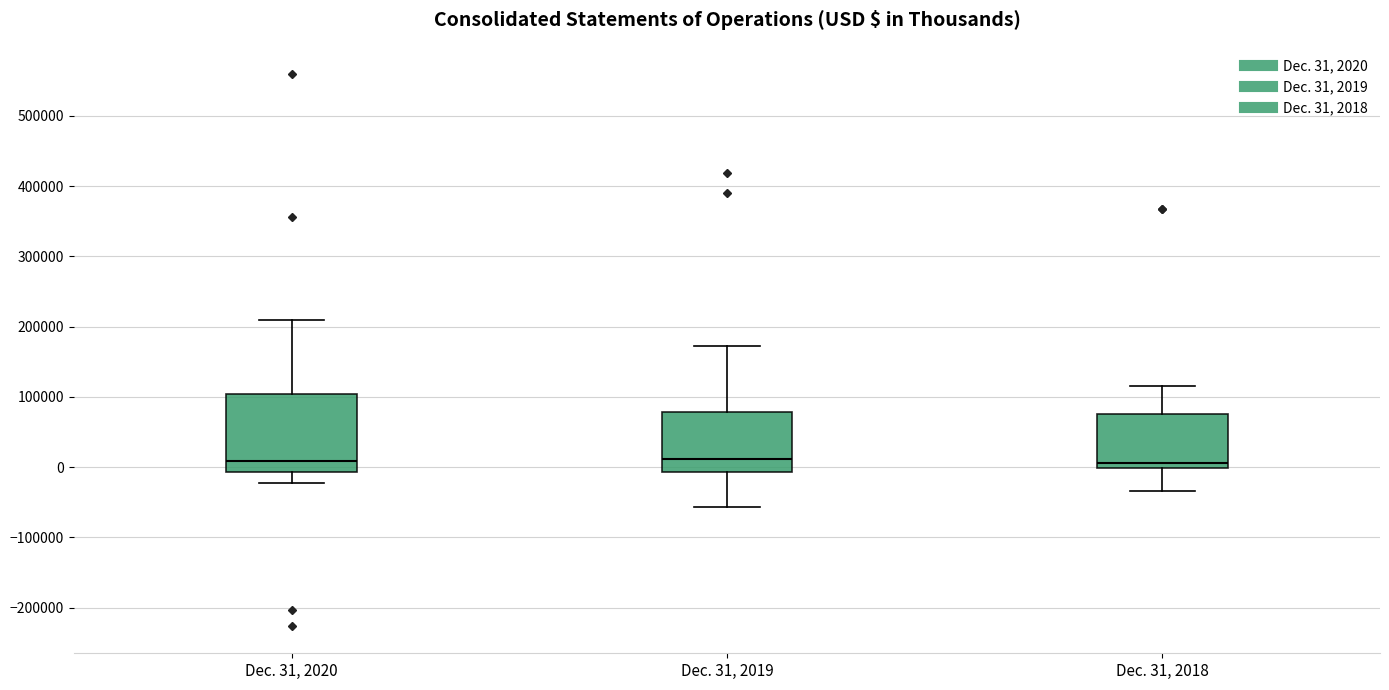

Reading left to right, read every box against the y-axis: the position of its median line, the range the box covers, and the ends of its whiskers. The values are not printed on the chart, so give them approximately, as read against the axis.

Dec. 31, 2020: median 10000, box -10000 to 100000, whiskers -20000 to 210000
Dec. 31, 2019: median 10000, box -10000 to 80000, whiskers -60000 to 170000
Dec. 31, 2018: median 10000, box 0 to 80000, whiskers -30000 to 110000